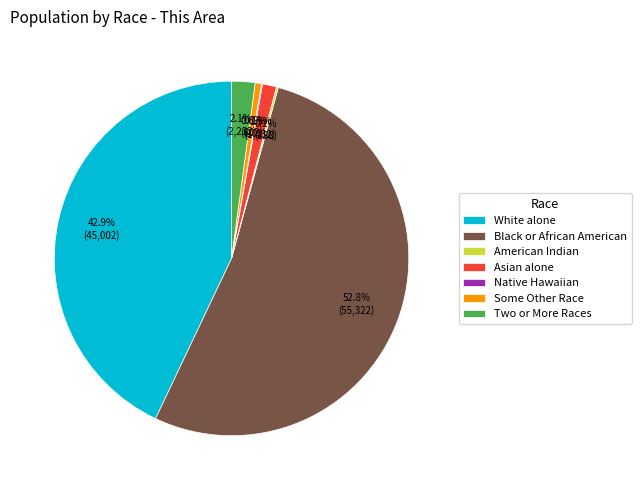

What is the largest slice in the pie chart?

Black or African American